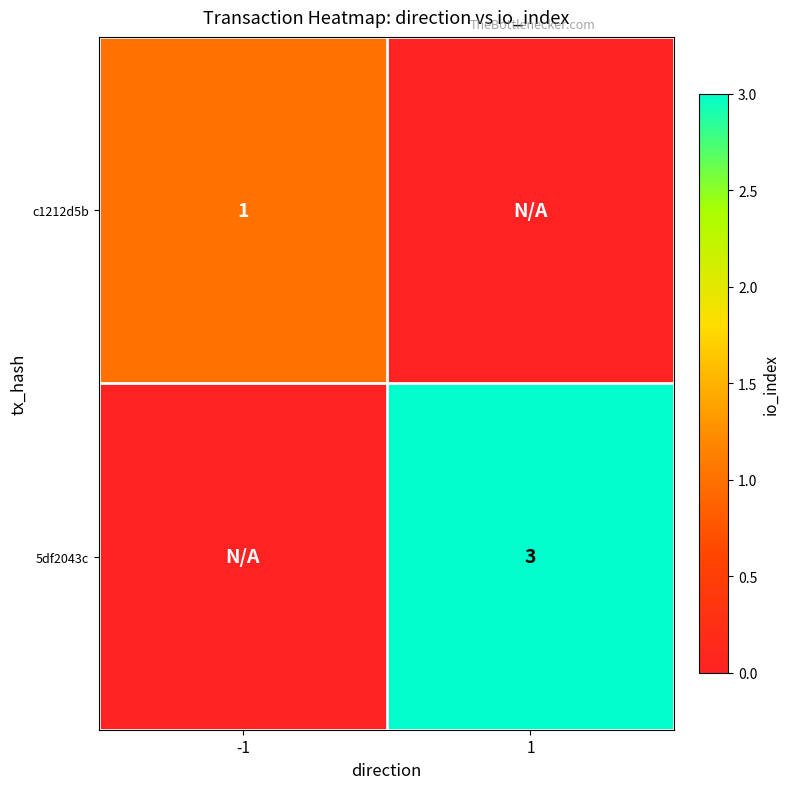

Is it true that 5df2043c equals 3 at 1?

True